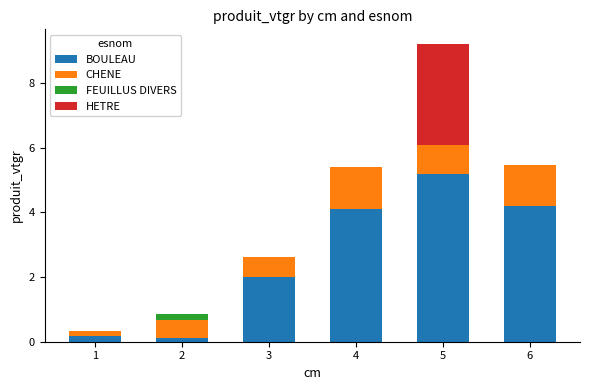

At which label does BOULEAU first exceed 4?

4